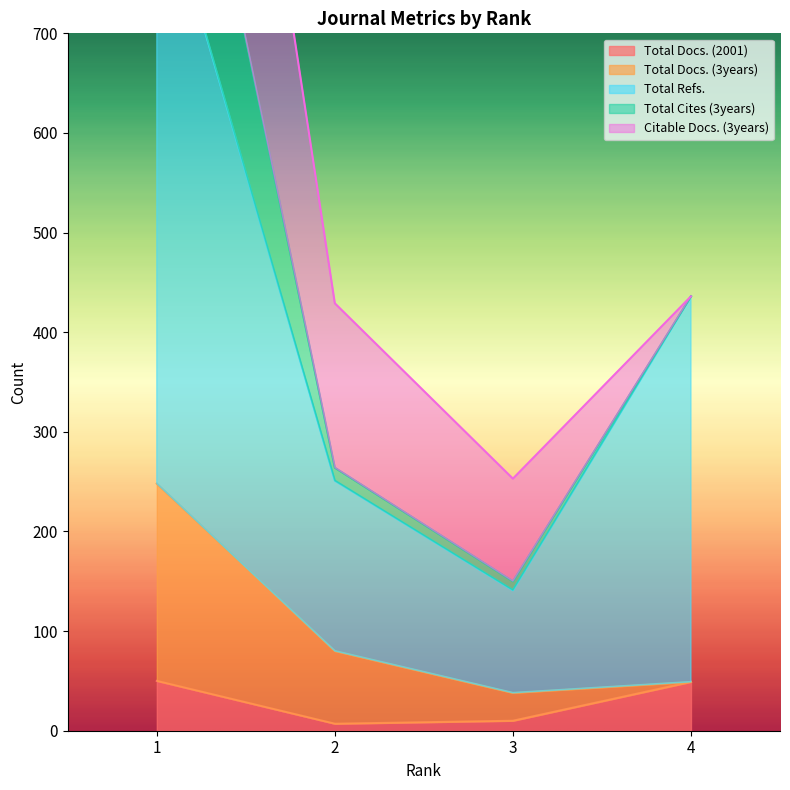

True or false: Total Refs. and Total Cites (3years) cross at least once.

False